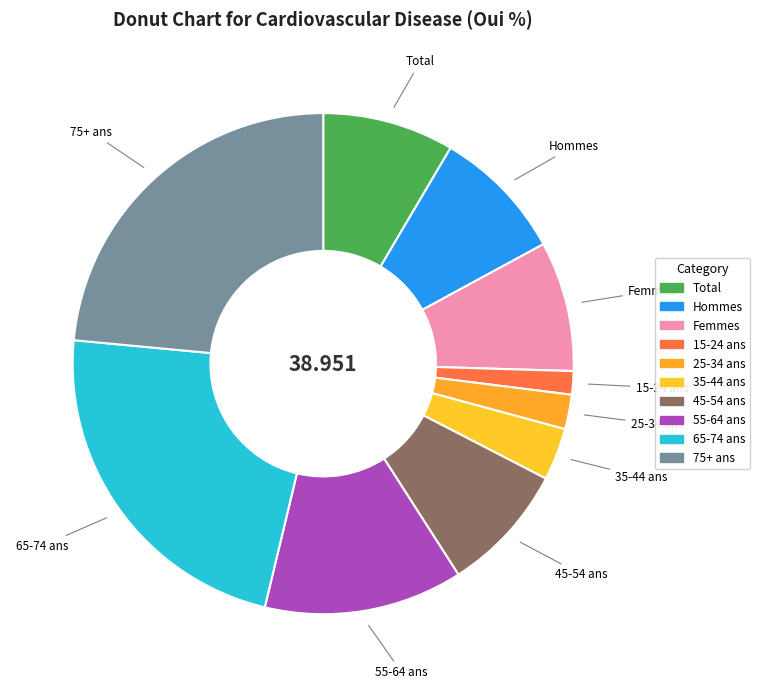

Approximately how many times larger is the value at 65-74 ans compared to 35-44 ans?

6.7